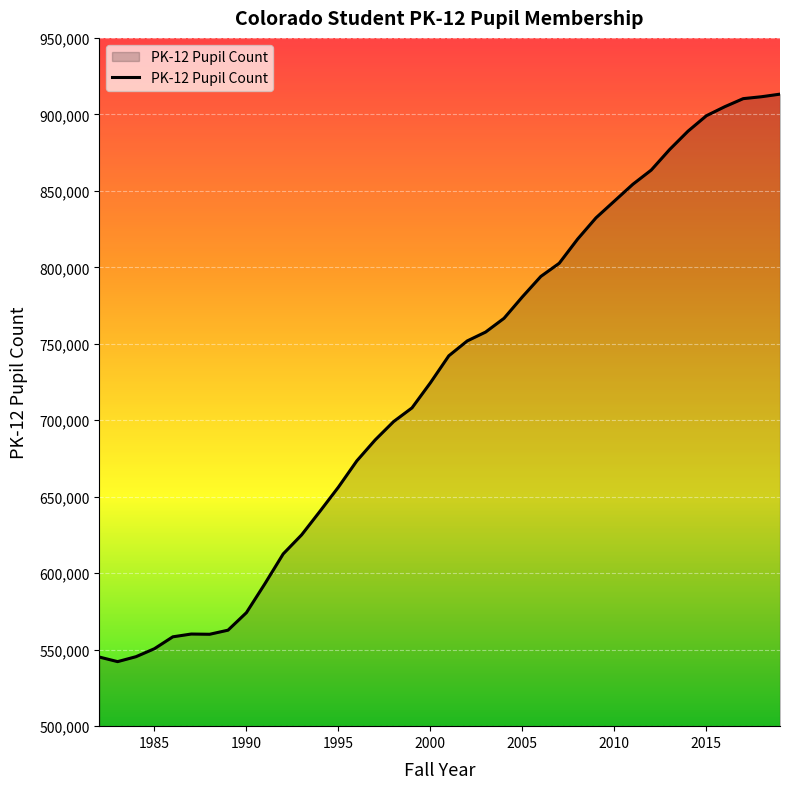

What is the average value?

724523